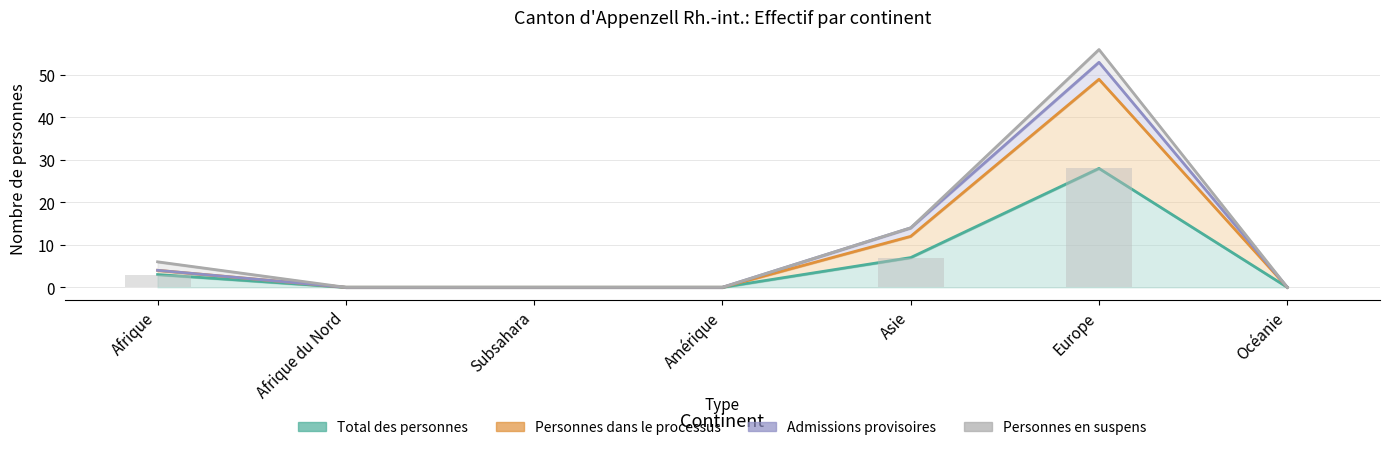

What is the label of the 2nd bar from the right?

Europe